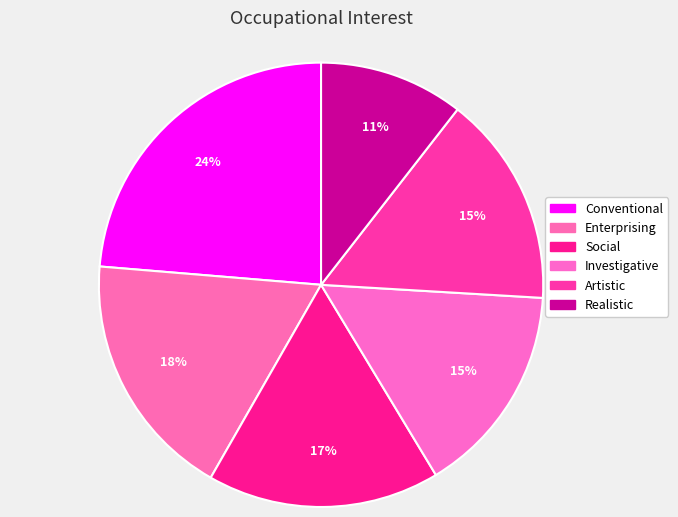

Between Social and Enterprising, which is larger?

Enterprising